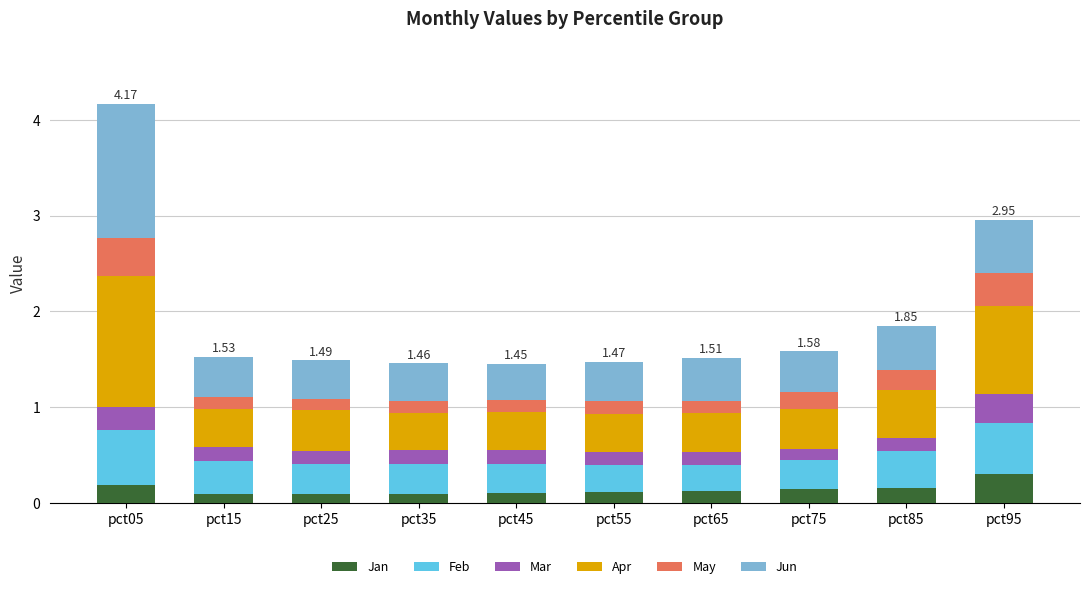

How many bars are there in total?

10